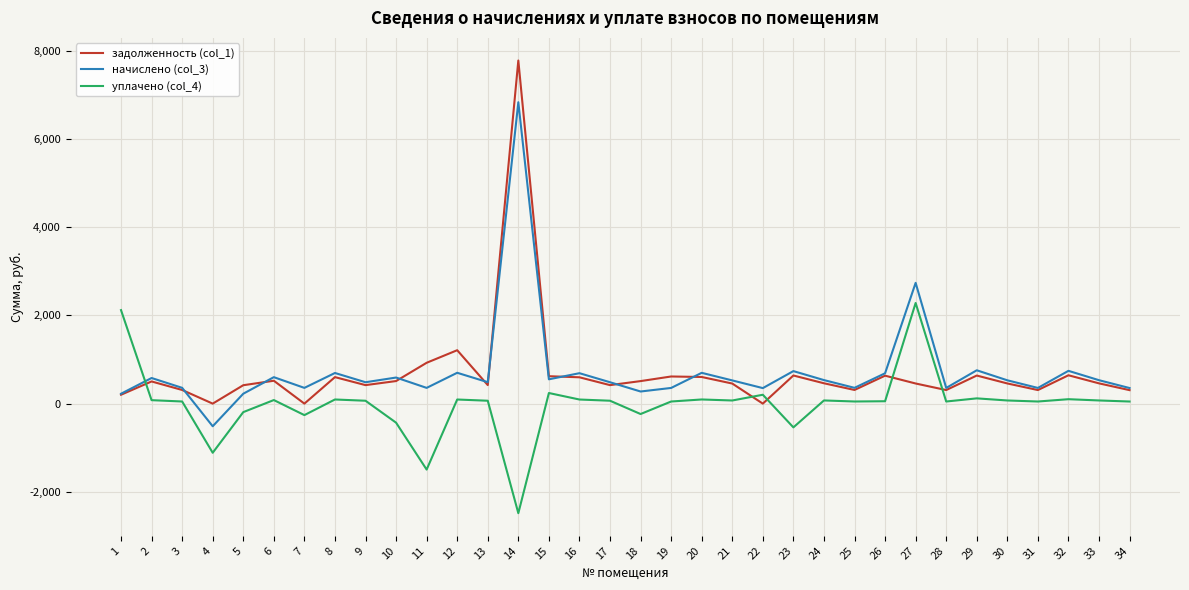

The value of начислено (col_3) at 13 is 836.9. True or false?

False